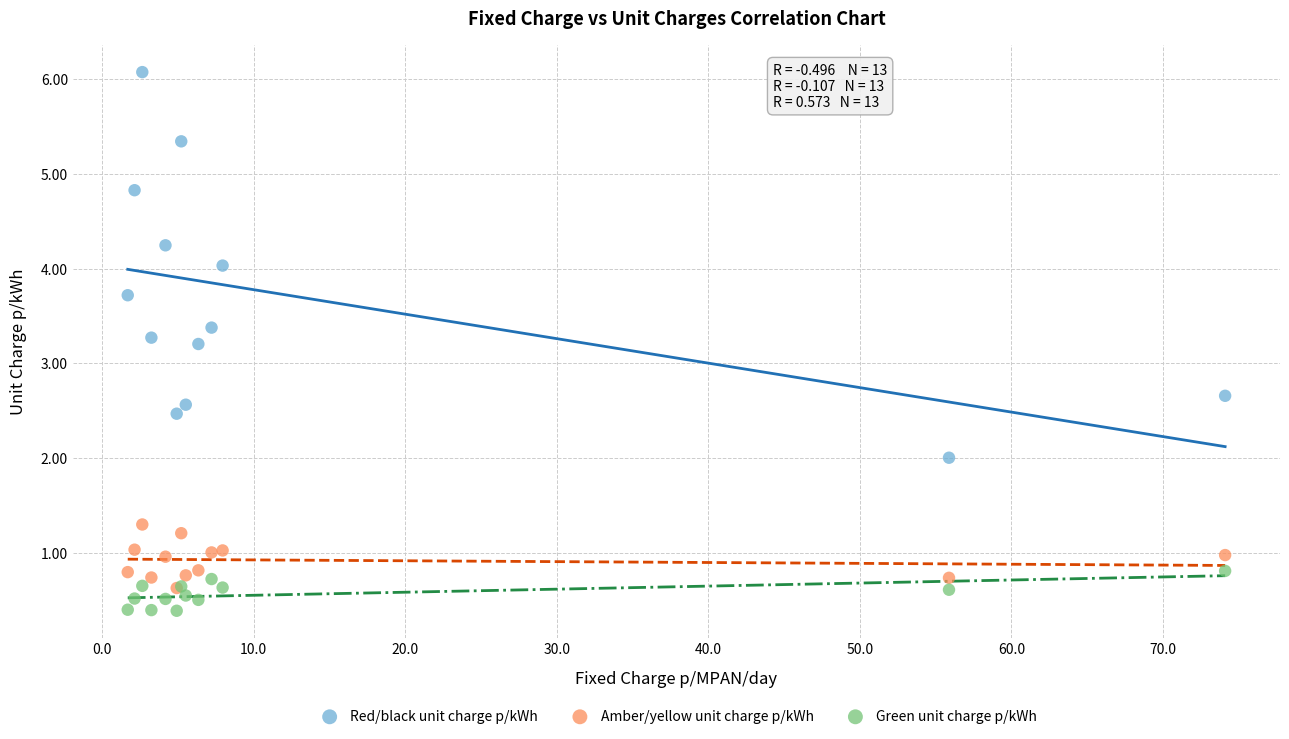

Which series reaches the minimum Y coordinate?

Green unit charge p/kWh